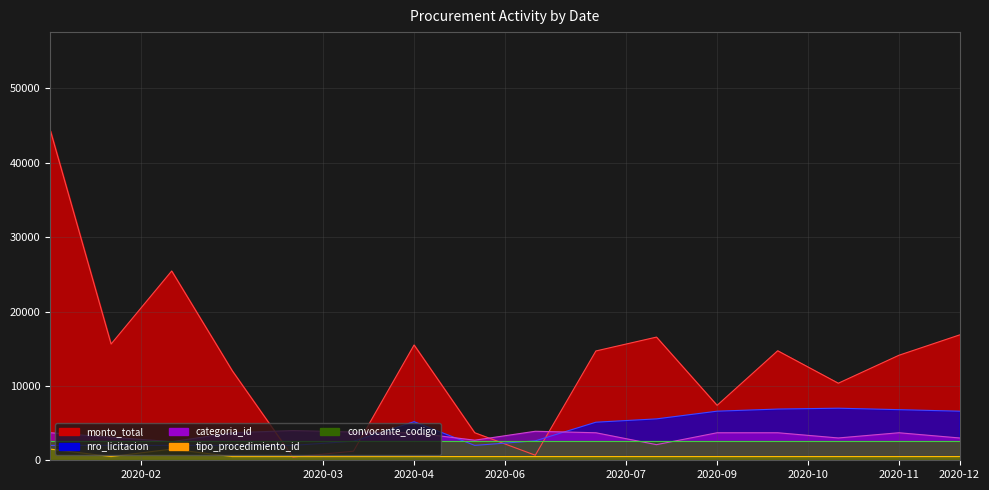

Is it true that categoria_id equals 1403.1 at 2020-10-31?

False